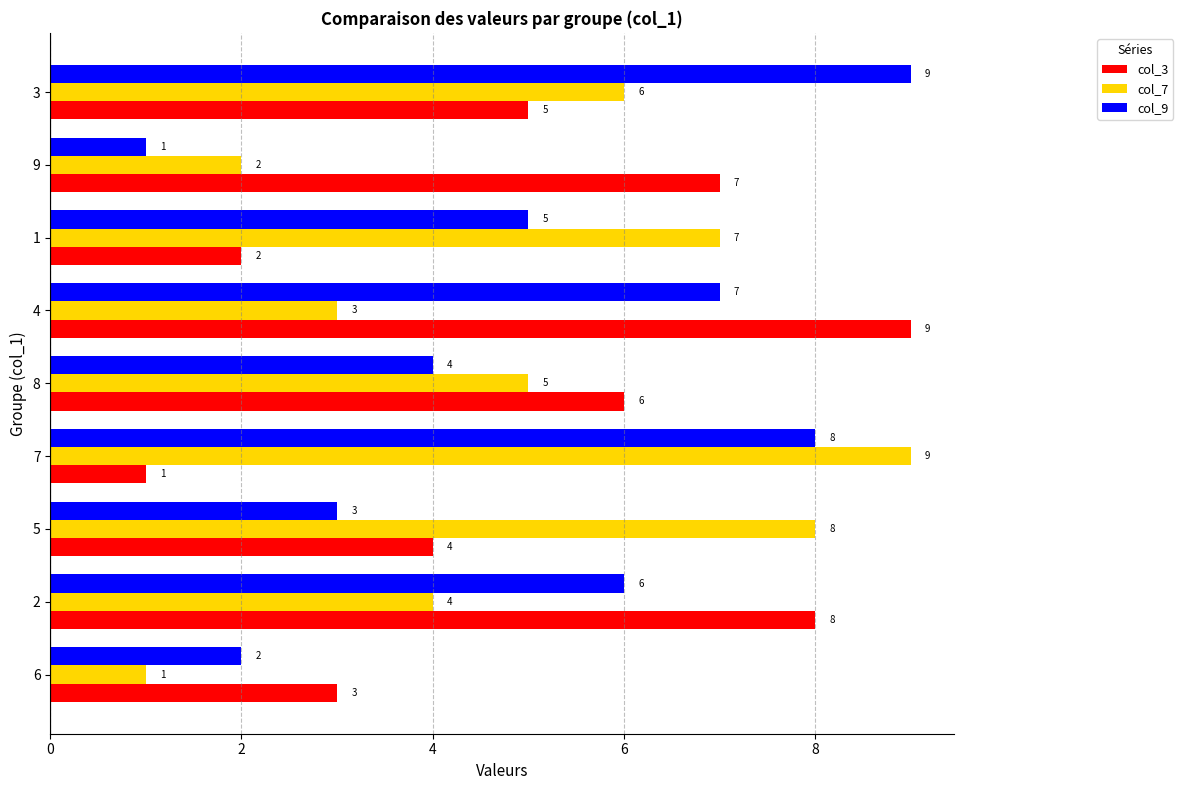

Rank the categories by col_9 value from highest to lowest.

3, 7, 4, 2, 1, 8, 5, 6, 9